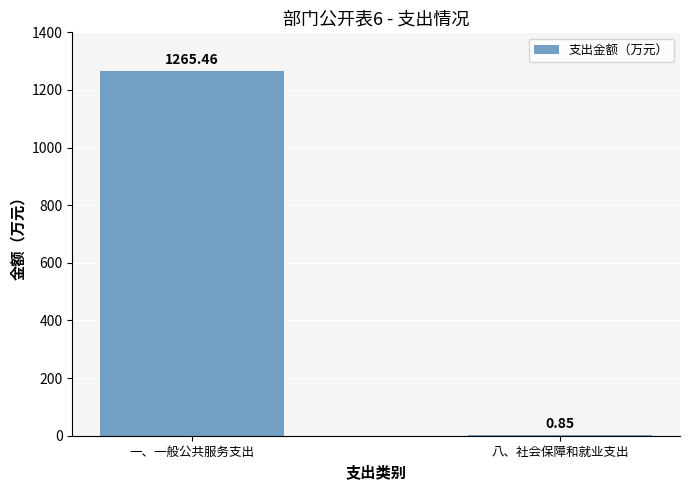

What is the sum of all values?

1266.3